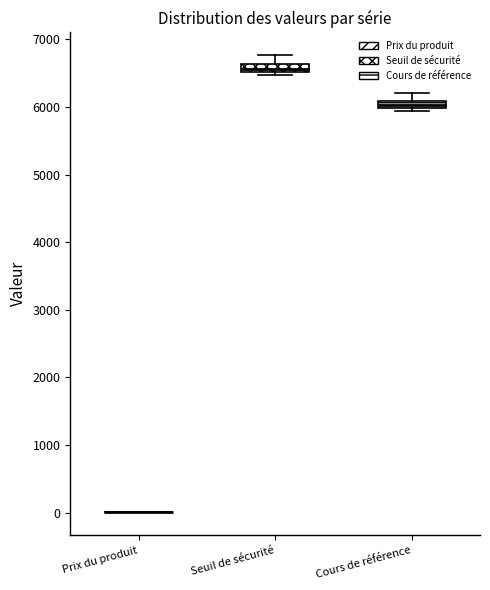

Where does the upper whisker of the box for Seuil de sécurité end on the y-axis? The values are not printed on the chart, so give them approximately, as read against the axis.

6800